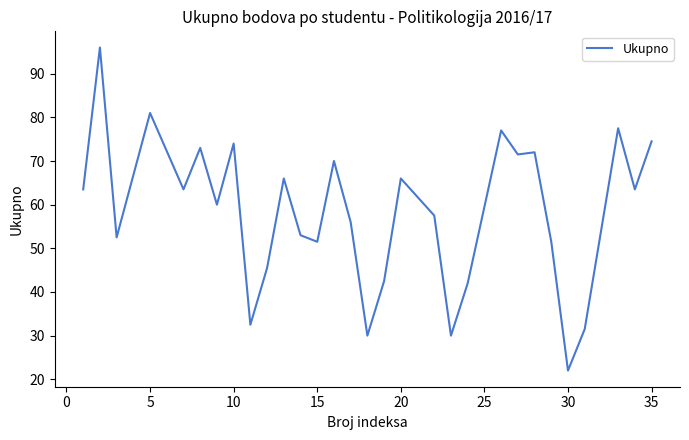

What is the difference between the maximum and minimum values?

74.0